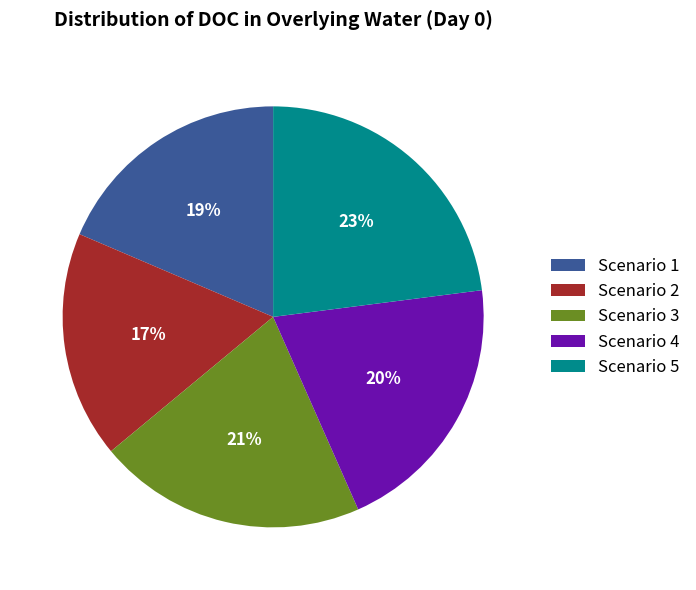

Which slice is the smallest?

Scenario 2